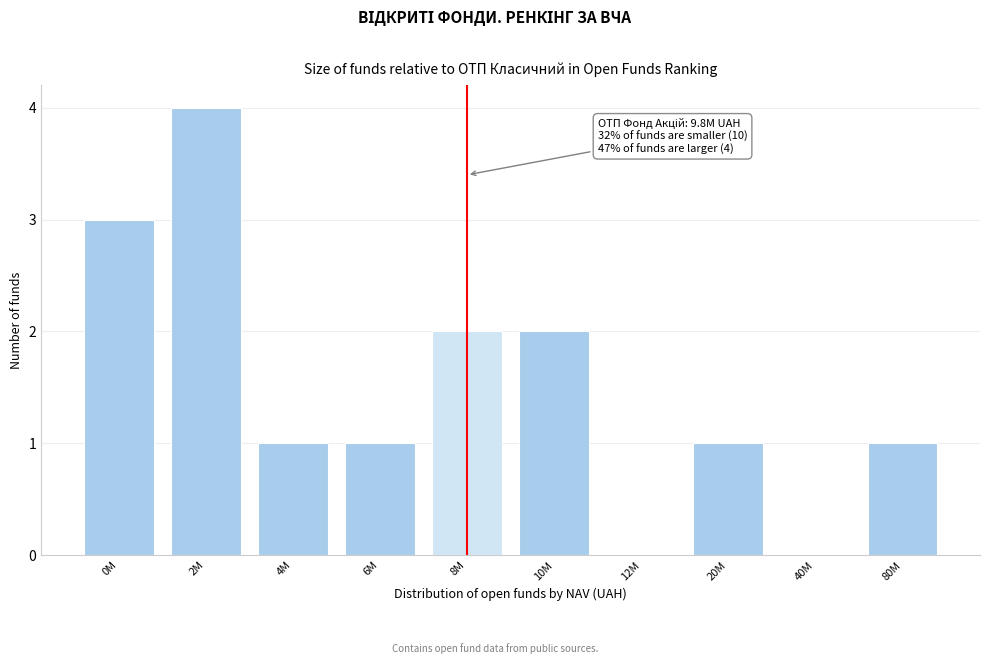

Reading left to right, what are all the values shown in this chart?

0M=3	2M=4	4M=1	6M=1	8M=2	10M=2	12M=0	20M=1	40M=0	80M=1